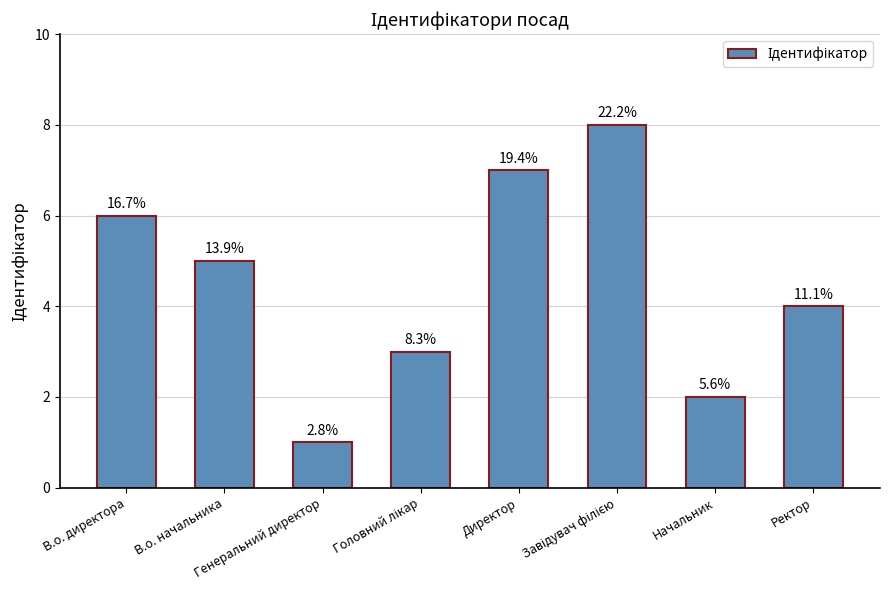

Which category has the lowest value across all series?

Генеральний директор